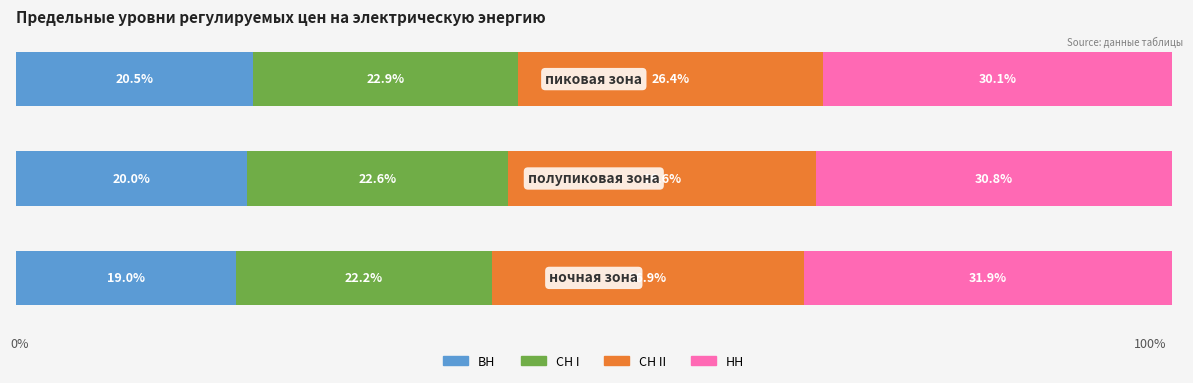

What is the maximum value for ВН?

20.5